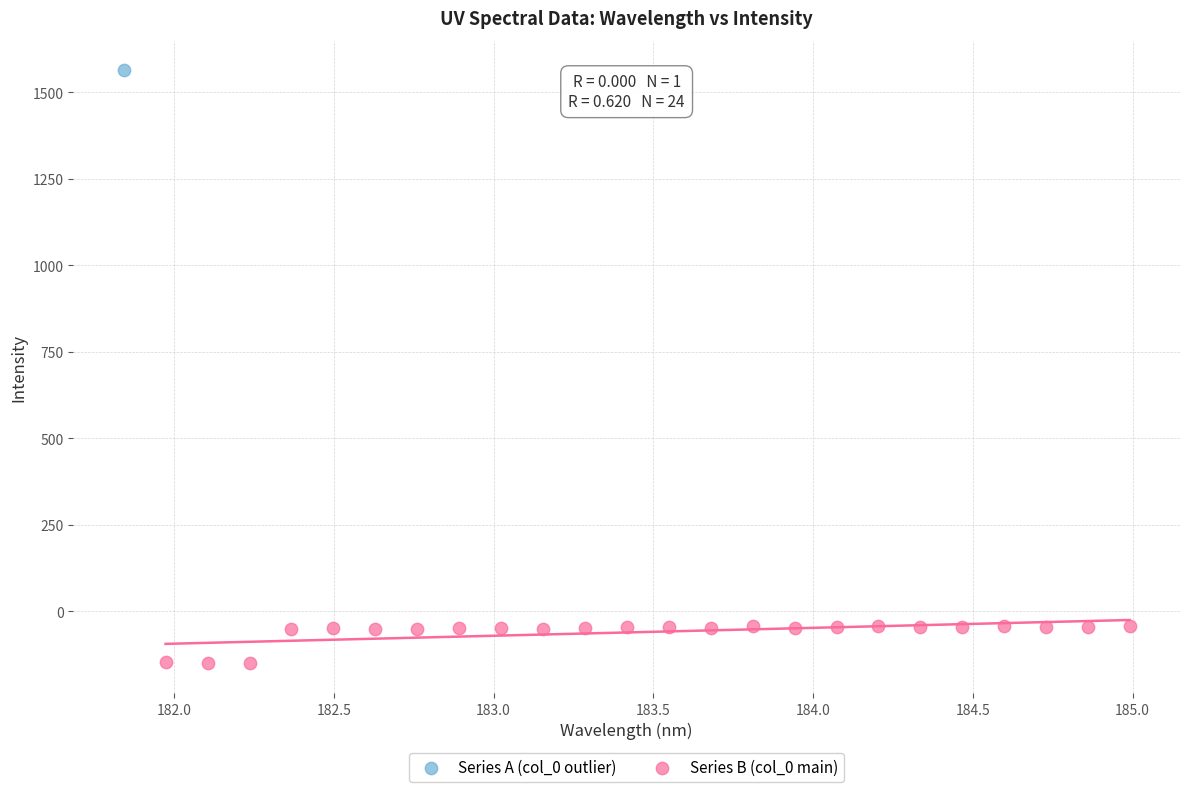

What are all the series names shown in the legend?

Series A (col_0 outlier), Series B (col_0 main)